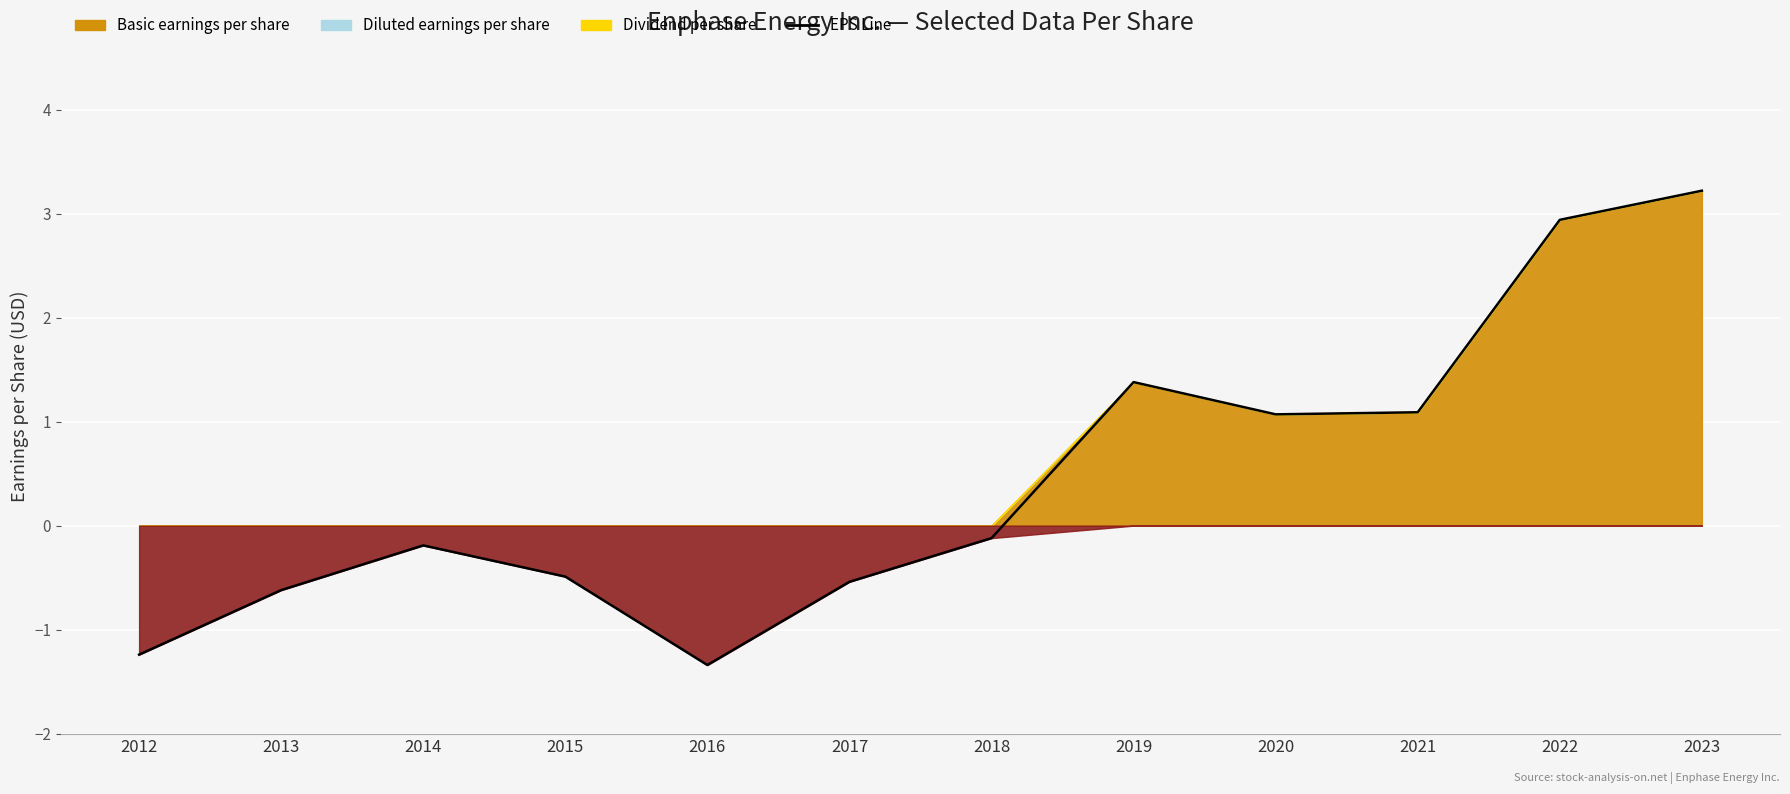

Which series has the largest total across all categories?

Basic earnings per share